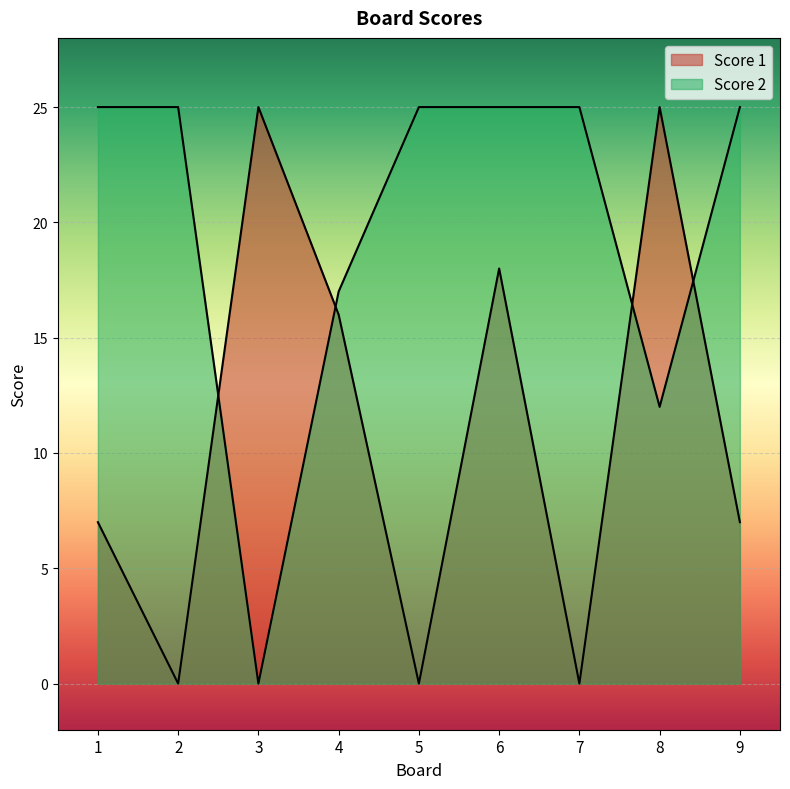

How many Score 2 values are between 17 and 25?

7